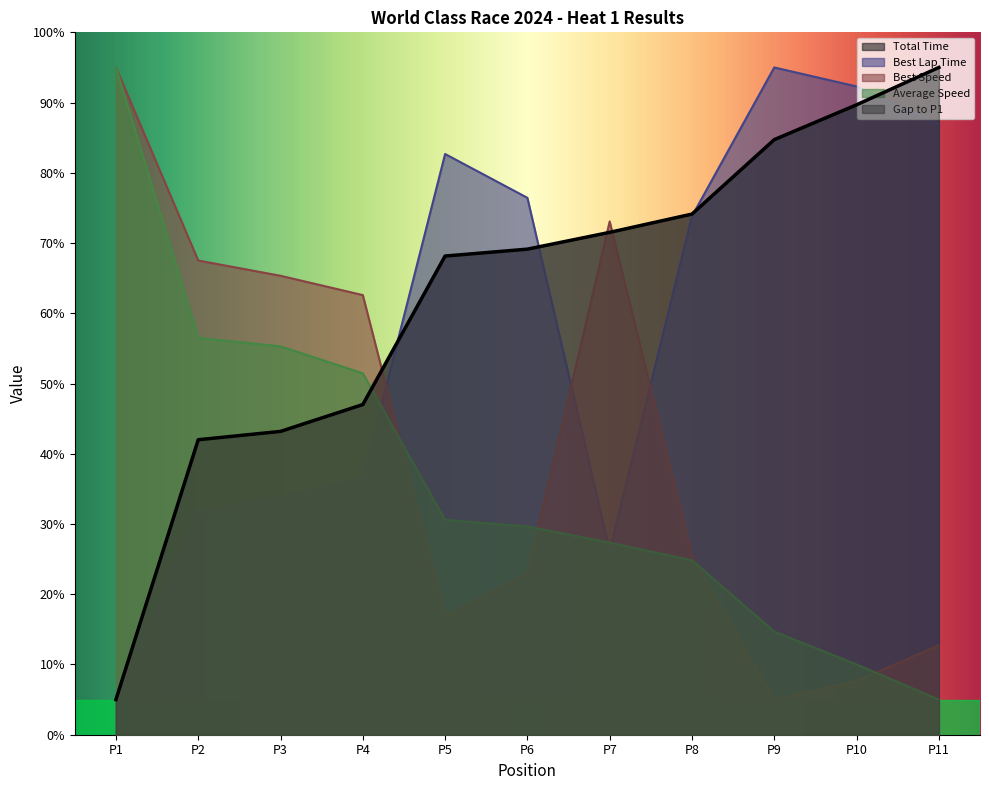

The value of Average Speed at P10 is 15.4. True or false?

False